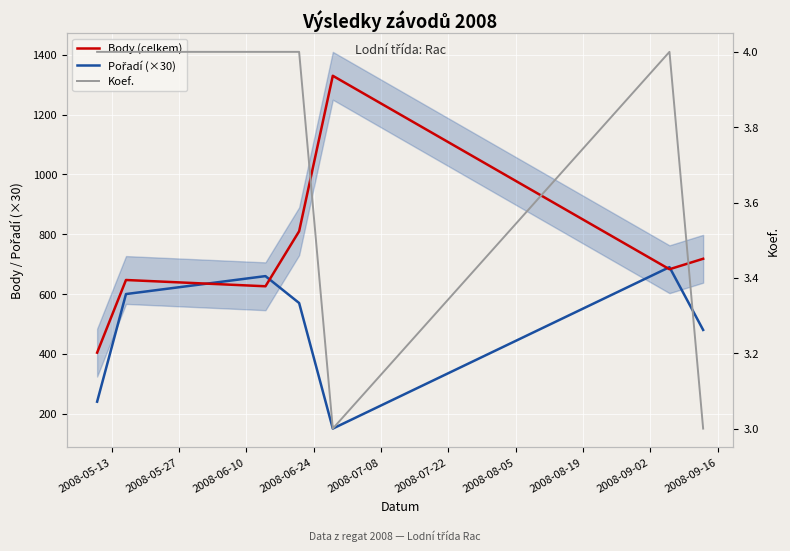

Between 2008-05-13 and 2008-07-22, which is larger?

2008-07-22